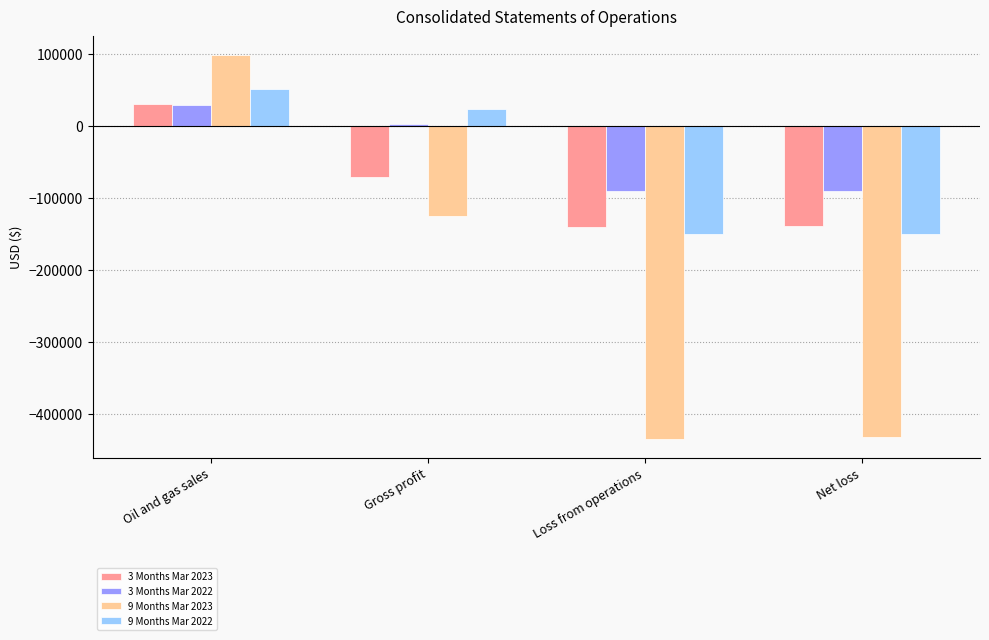

Where is 3 Months Mar 2022 nearest to the value -29951?

Gross profit